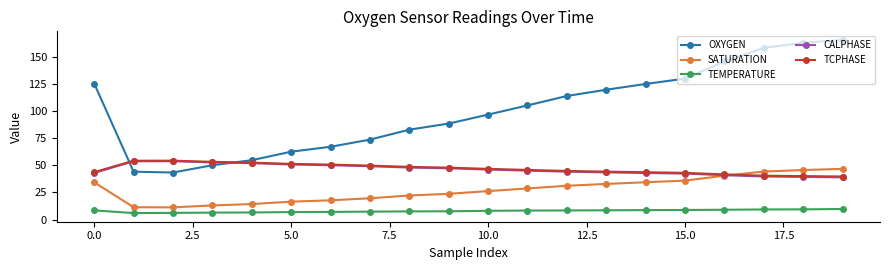

True or false: OXYGEN has more than 1 points higher than both neighbors.

False